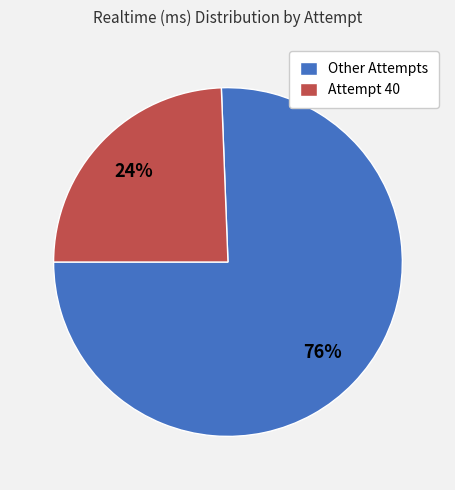

What percentage is the Attempt 40 slice, to the nearest percent?

24%